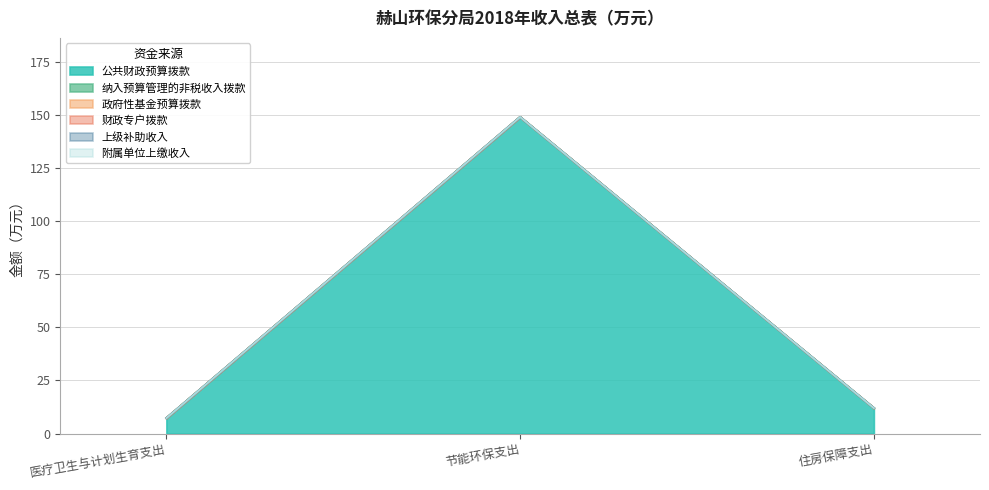

Between 医疗卫生与计划生育支出 and 住房保障支出, which series saw the biggest shift?

公共财政预算拨款